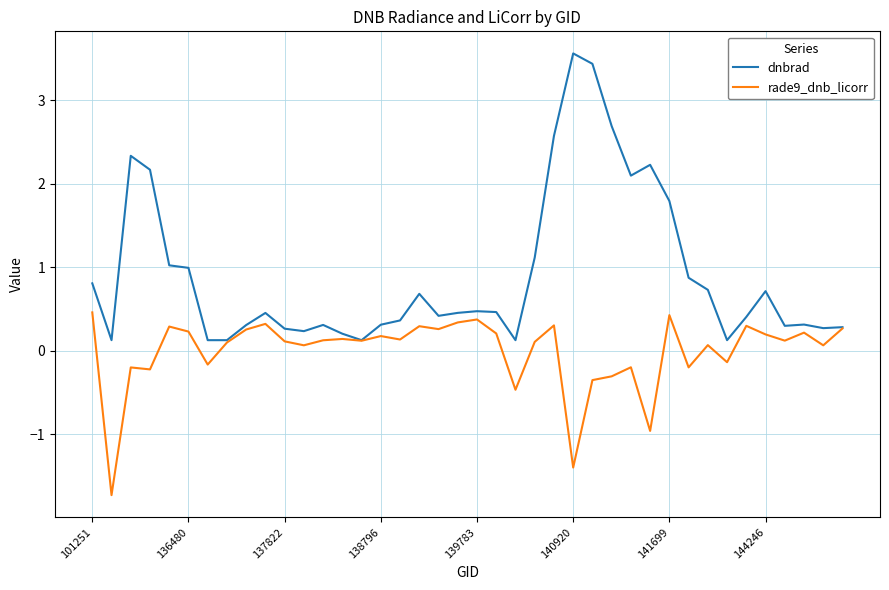

Which series has the largest total across all categories?

dnbrad